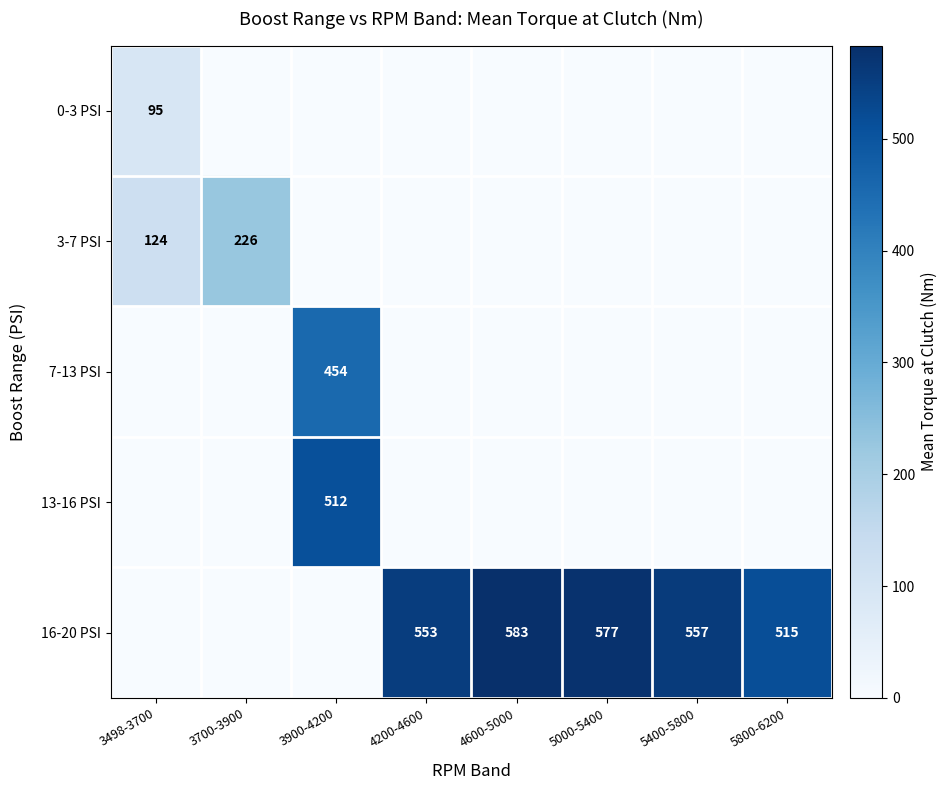

The value of 3-7 PSI at 3498-3700 is 183. True or false?

False